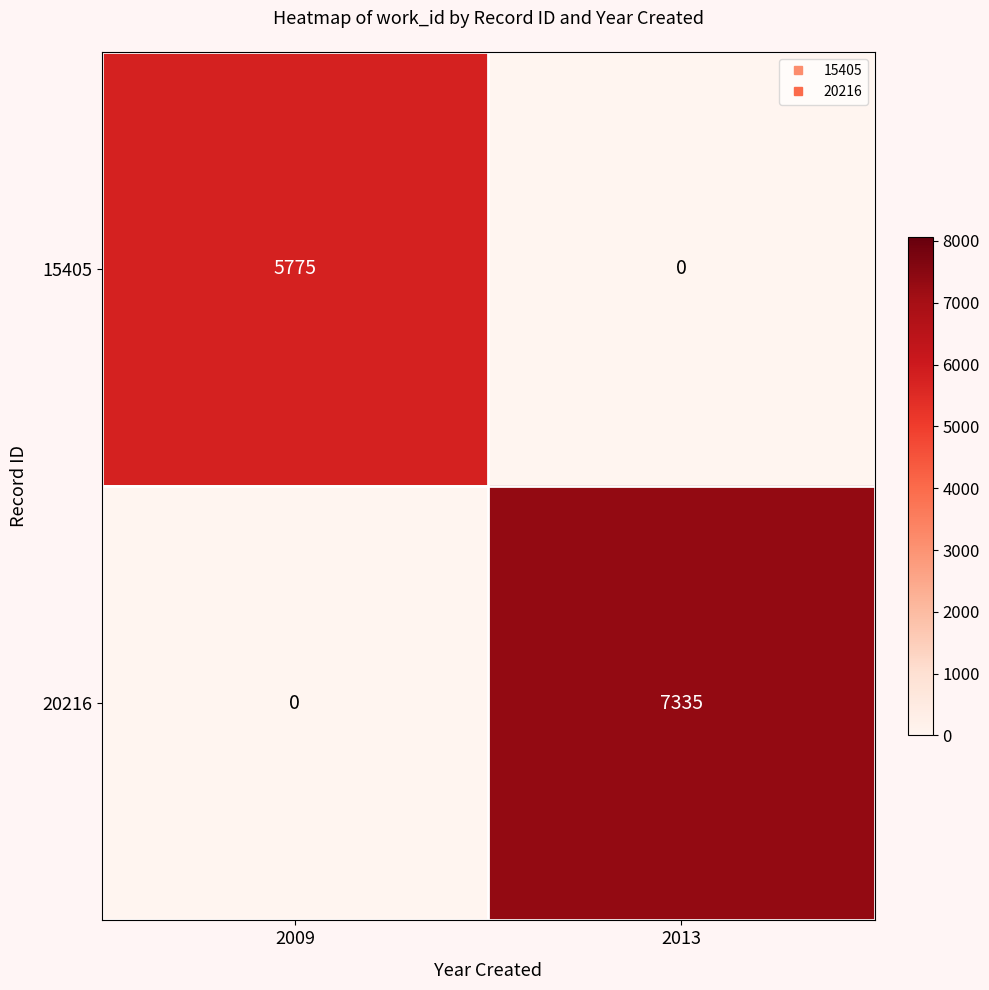

The 20216 series shows 11369 at 2013. True or false?

False